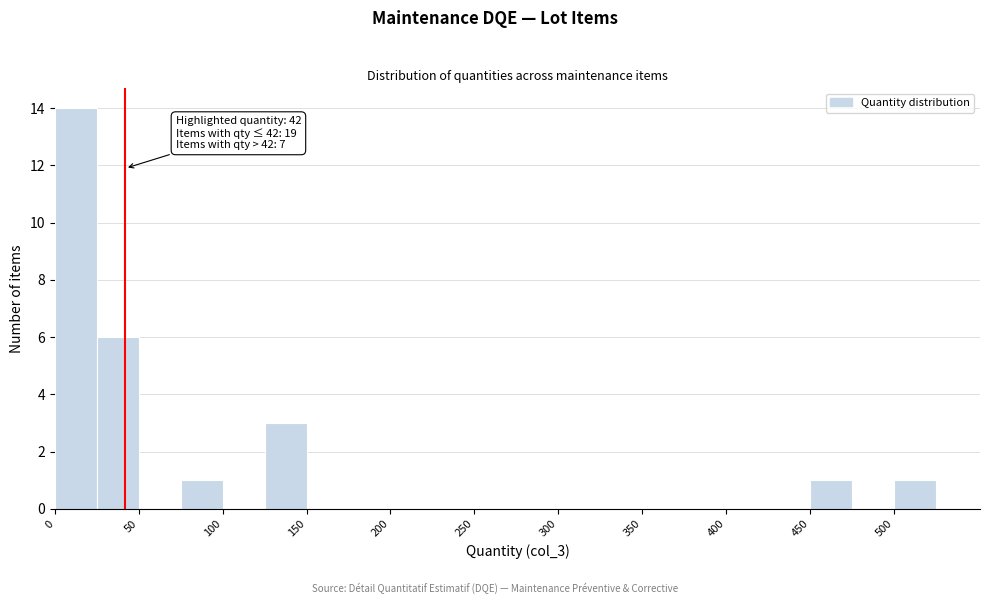

Which range on the x-axis has the tallest bar?

0 to 25